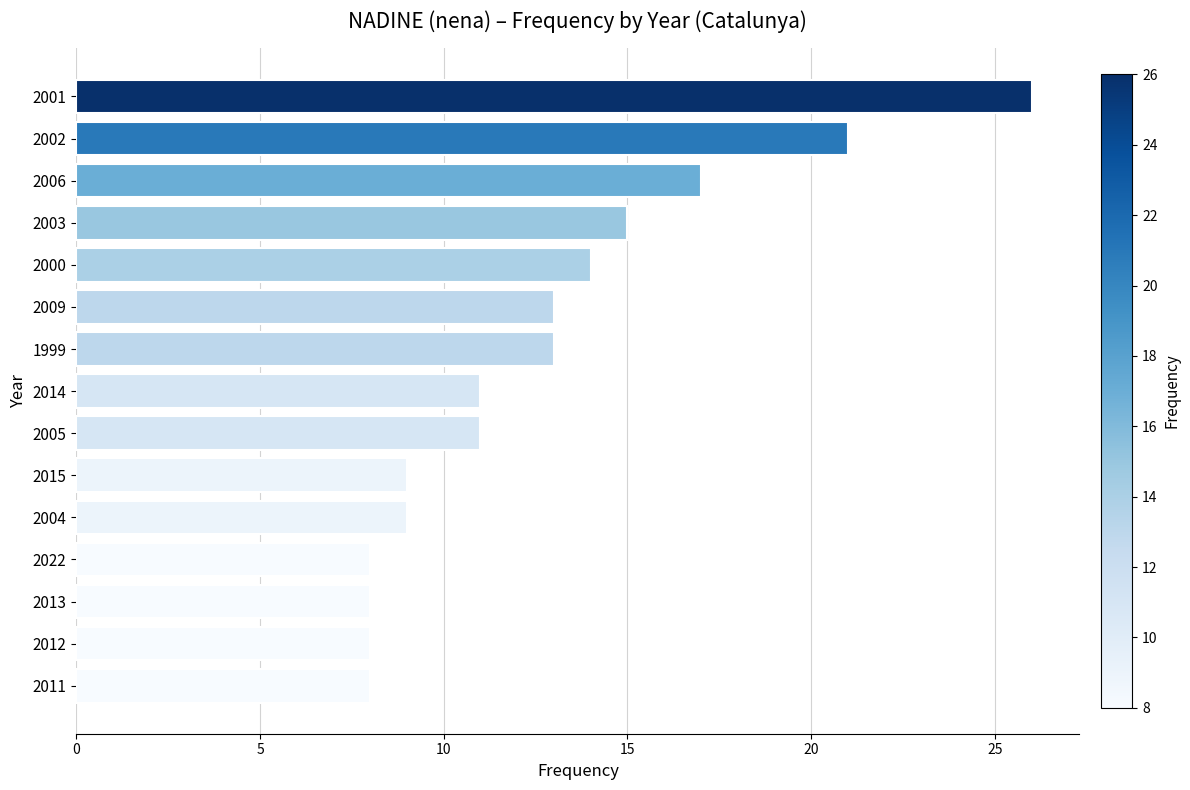

What value does the data have at 2022?

8